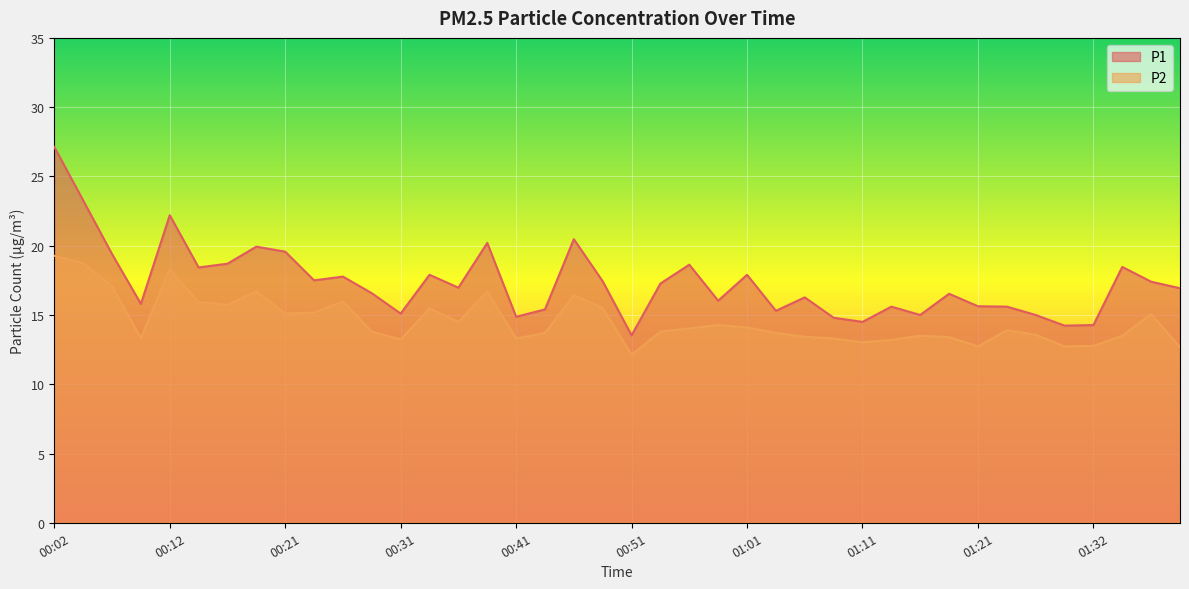

Is it true that P1 equals 14.8 at 01:08?

True